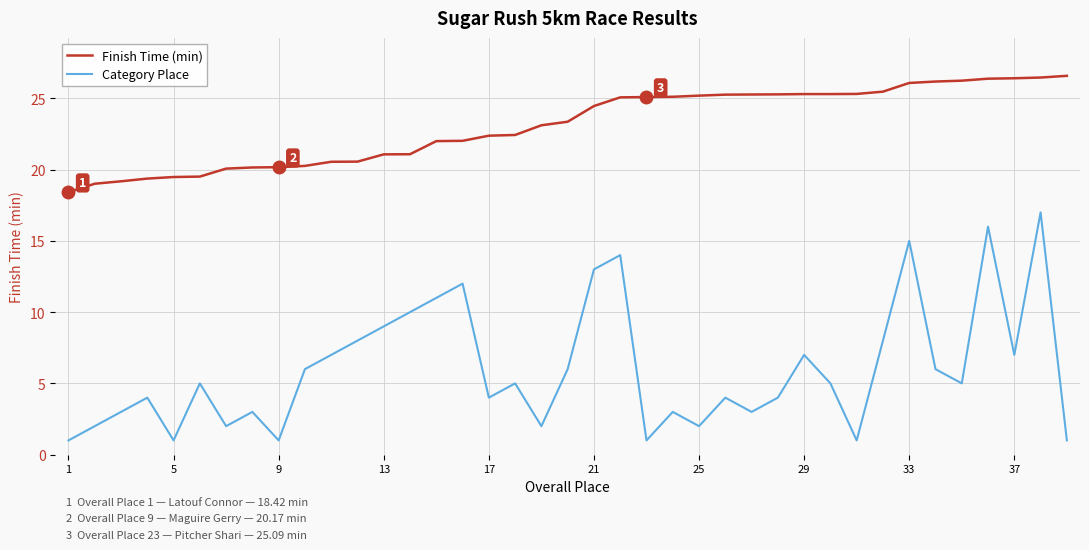

What is the sum of all Category Place values?

234.0